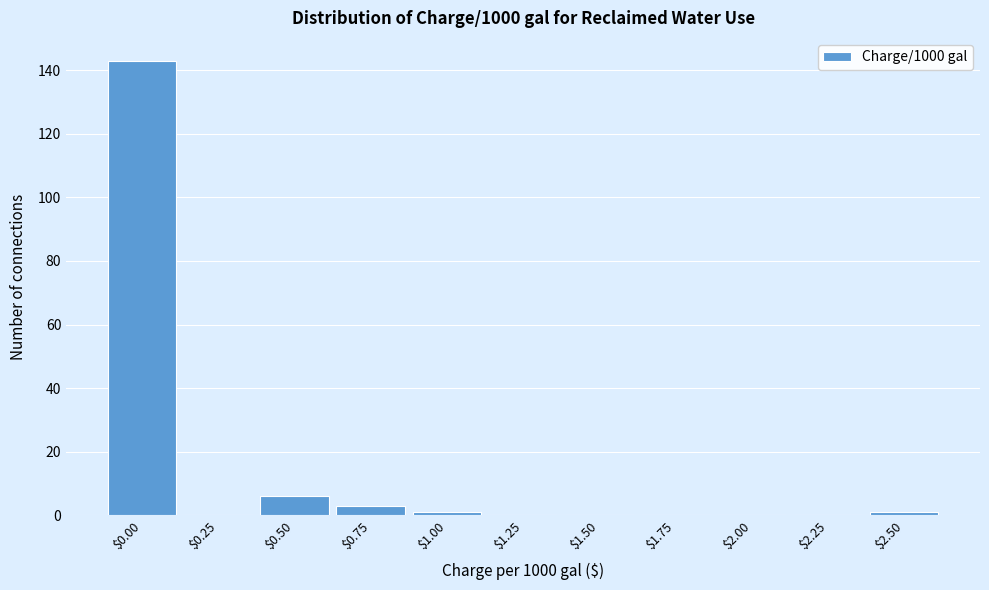

What is the sum of all values?

154